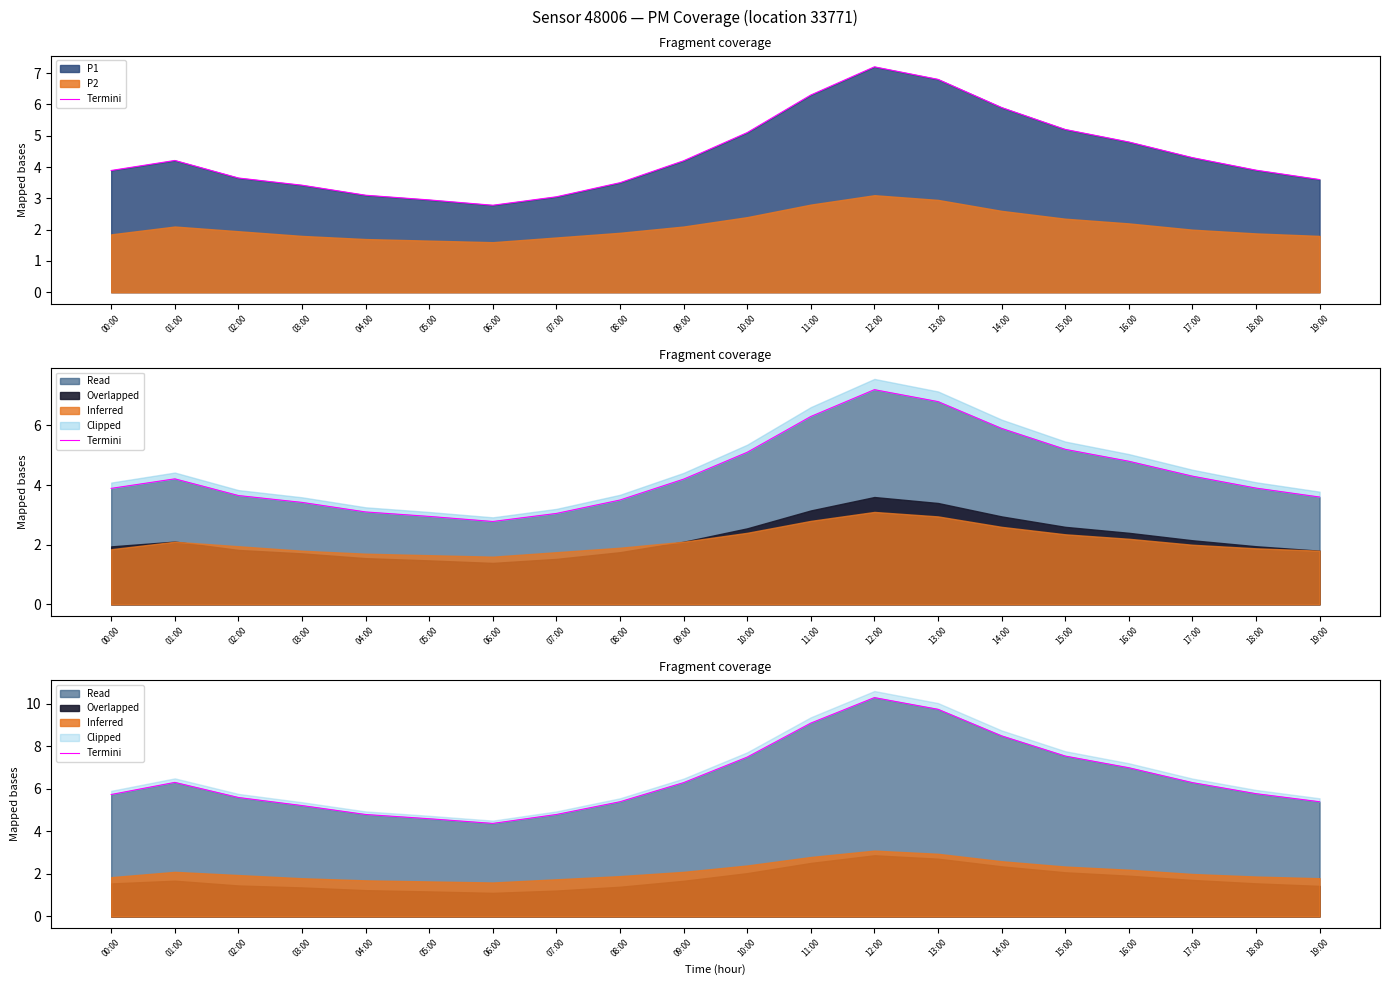

How many values are below 6?

10